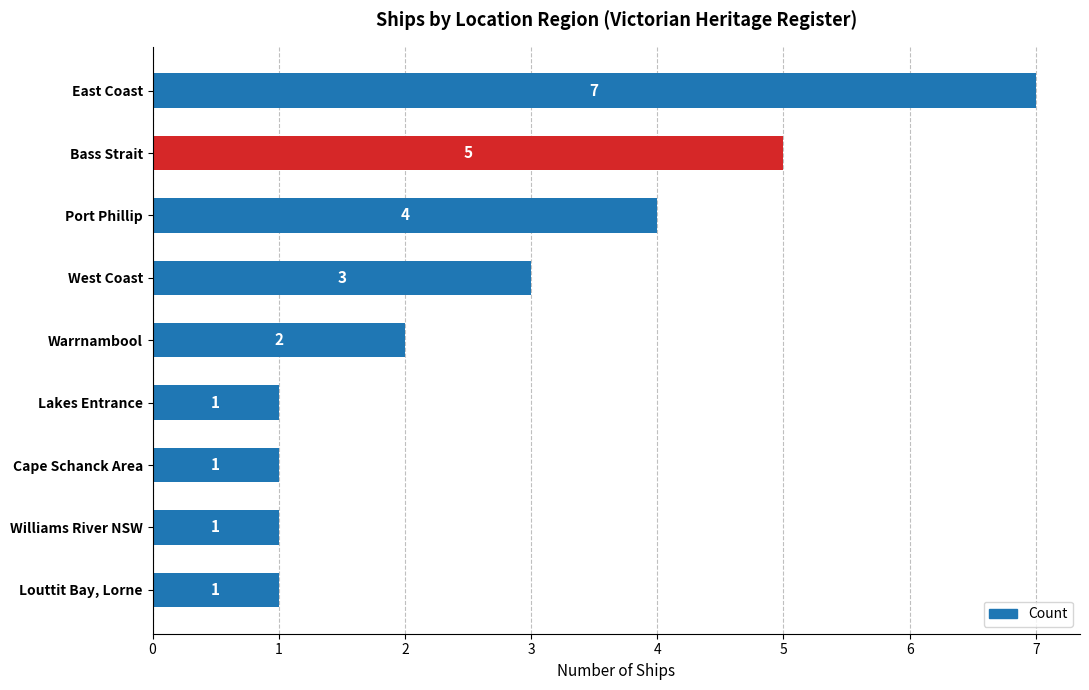

What is the change in value from Port Phillip to Lakes Entrance?

-3